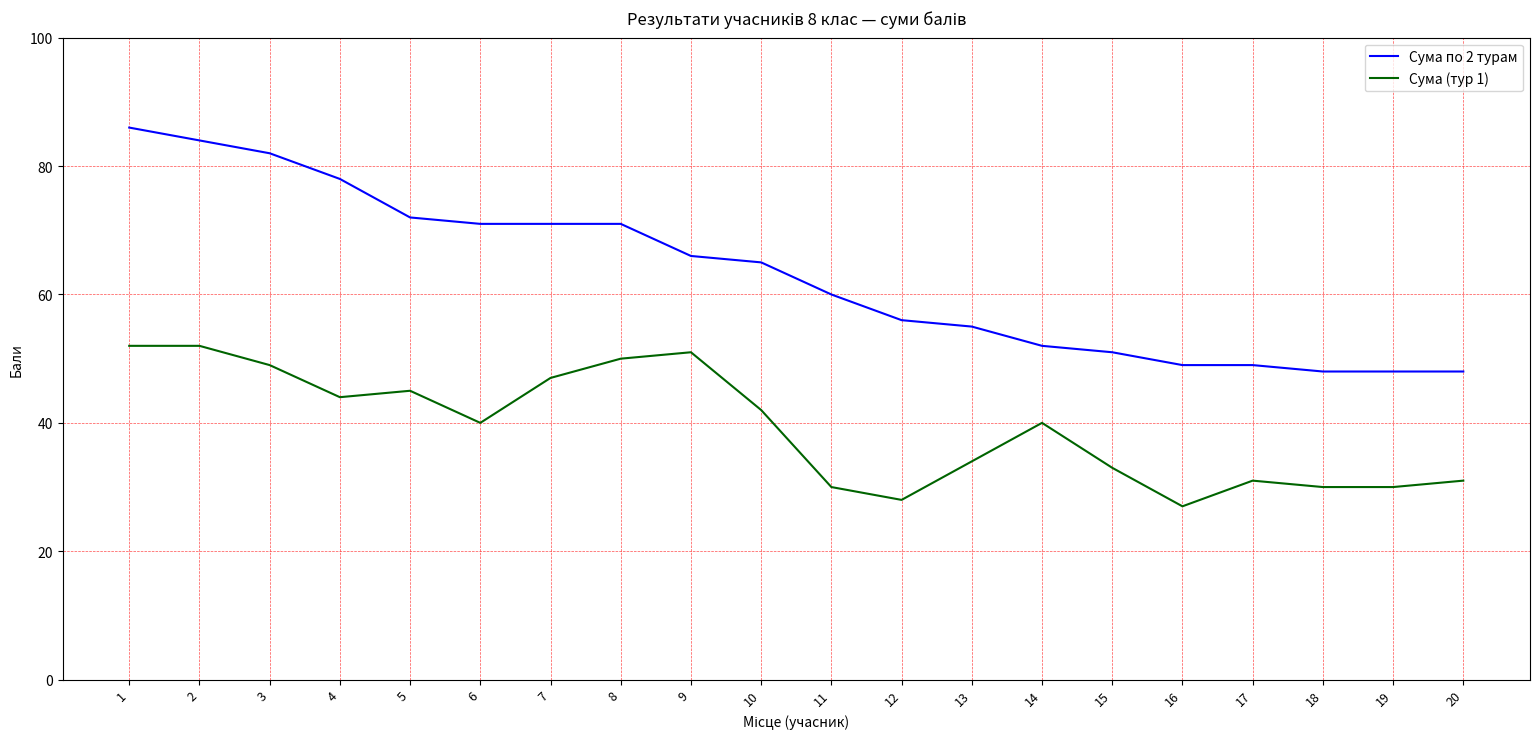

Which category has the highest value in the Сума по 2 турам series?

1